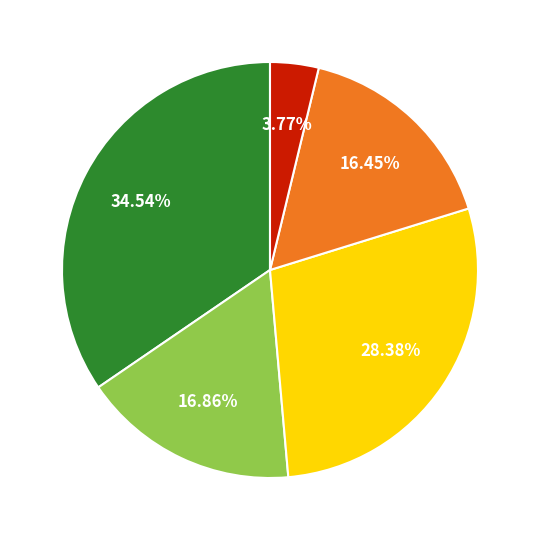

Is there any slice that represents more than half of the pie?

No